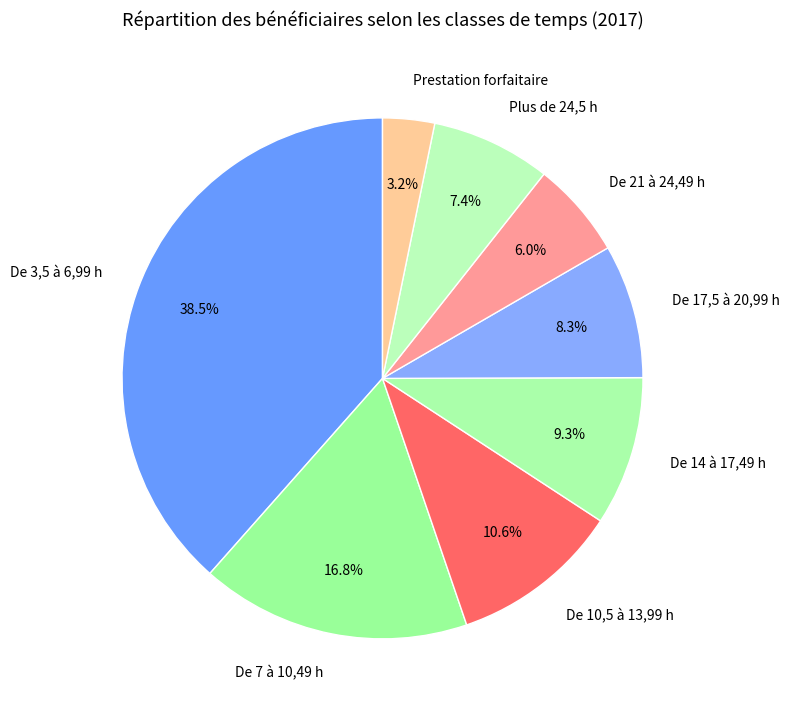

To the nearest percent, what is the combined percentage of Plus de 24,5 h and De 10,5 à 13,99 h?

18%